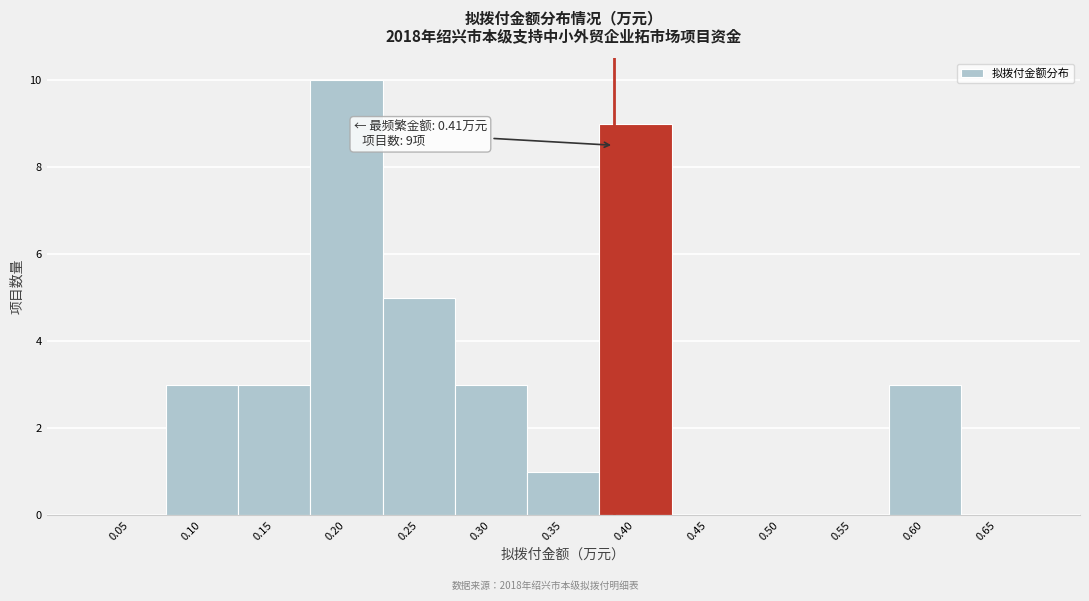

Reading left to right, transcribe all the data shown in this chart.

0.05=0	0.10=3	0.15=3	0.20=10	0.25=5	0.30=3	0.35=1	0.40=9	0.45=0	0.50=0	0.55=0	0.60=3	0.65=0